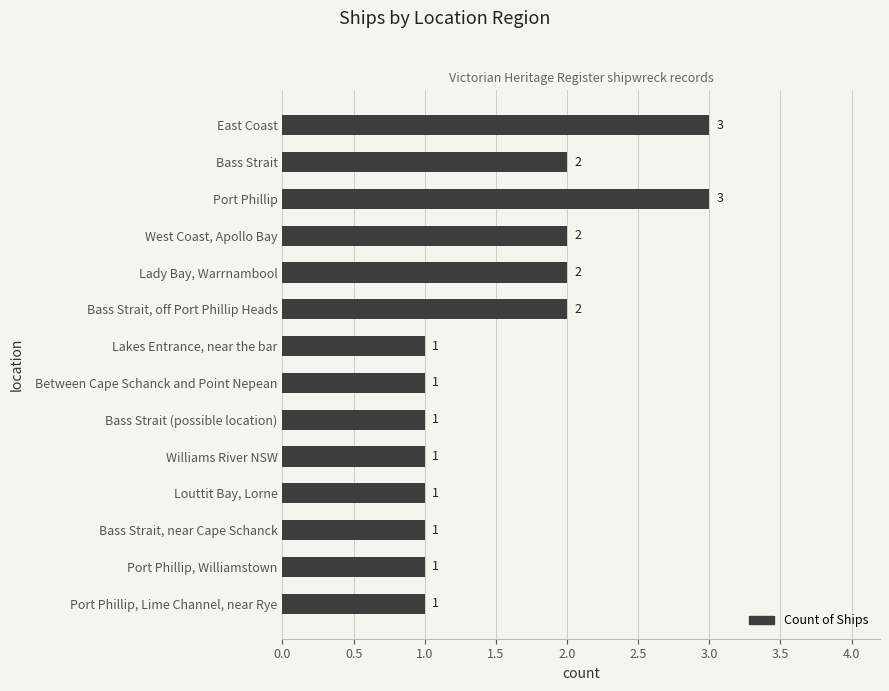

How many bars are there in total?

14